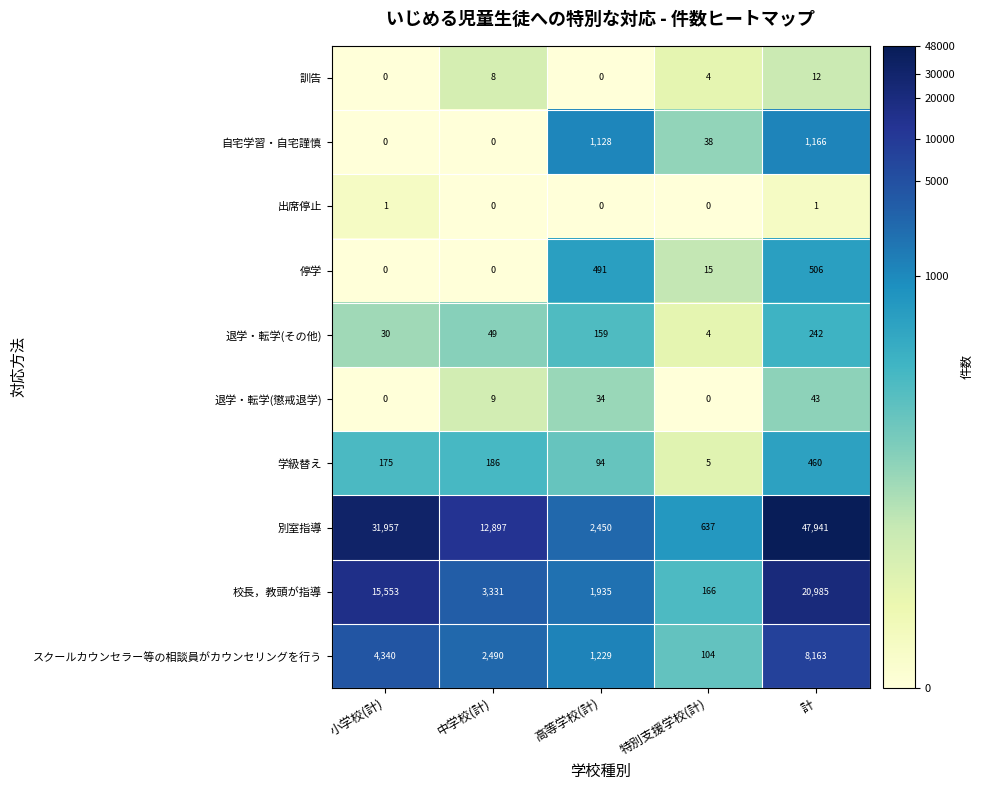

List the series in order of their peak value, lowest first.

出席停止, 訓告, 退学・転学(懲戒退学), 退学・転学(その他), 学級替え, 停学, 自宅学習・自宅謹慎, スクールカウンセラー等の相談員がカウンセリングを行う, 校長，教頭が指導, 別室指導